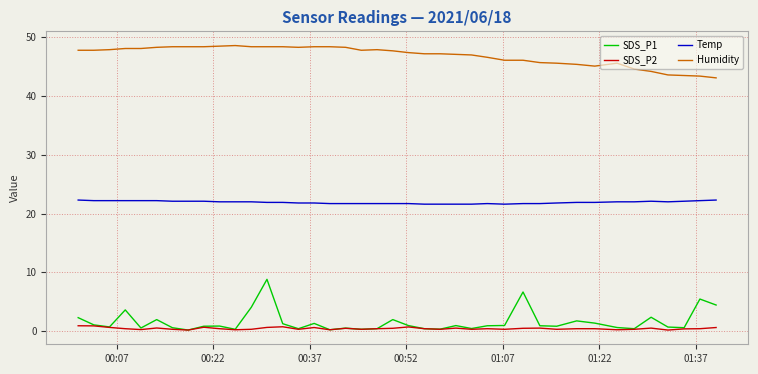

Which series has the widest spread of values?

SDS_P1